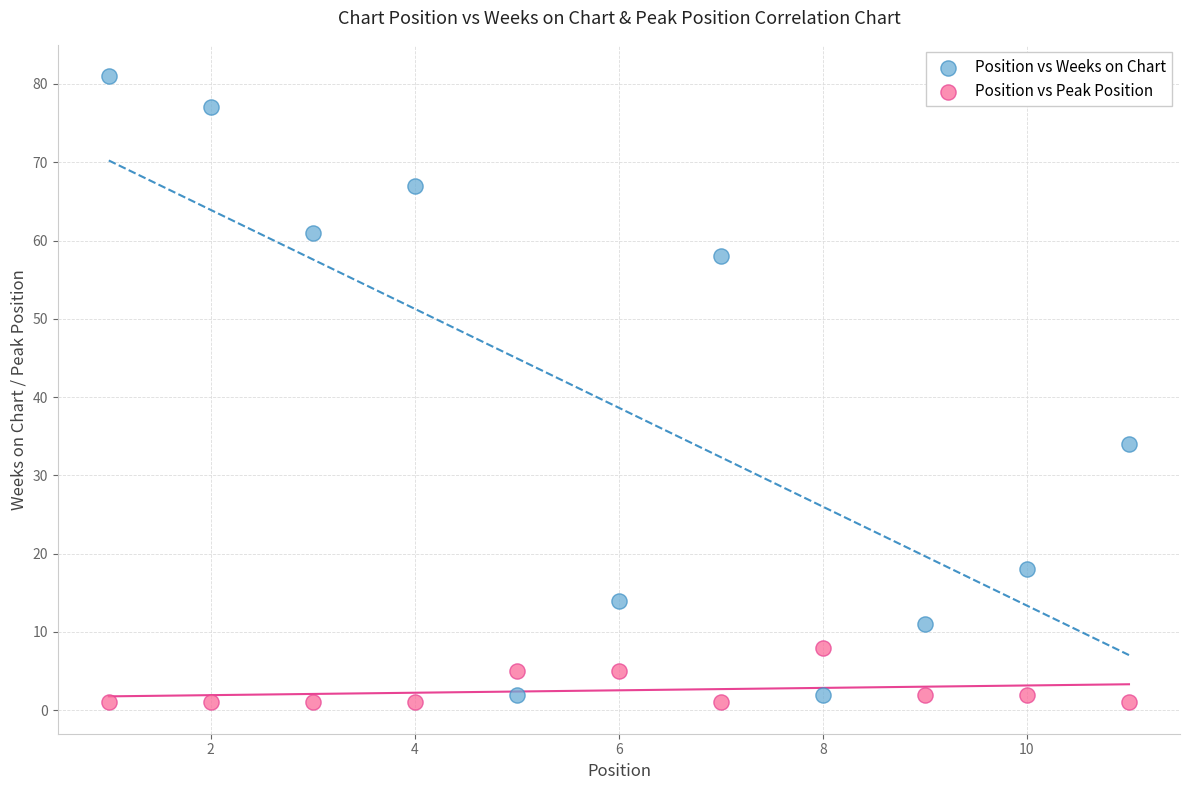

Which series has the widest spread of Y values?

Position vs Weeks on Chart